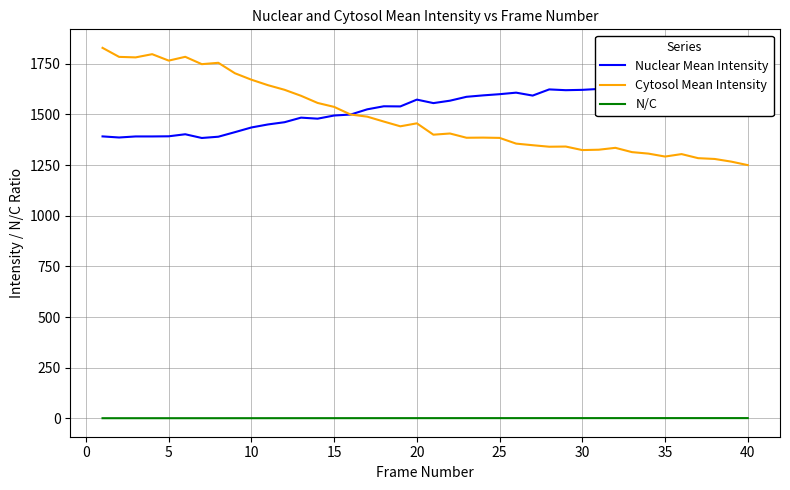

How many lines are shown in the chart?

3